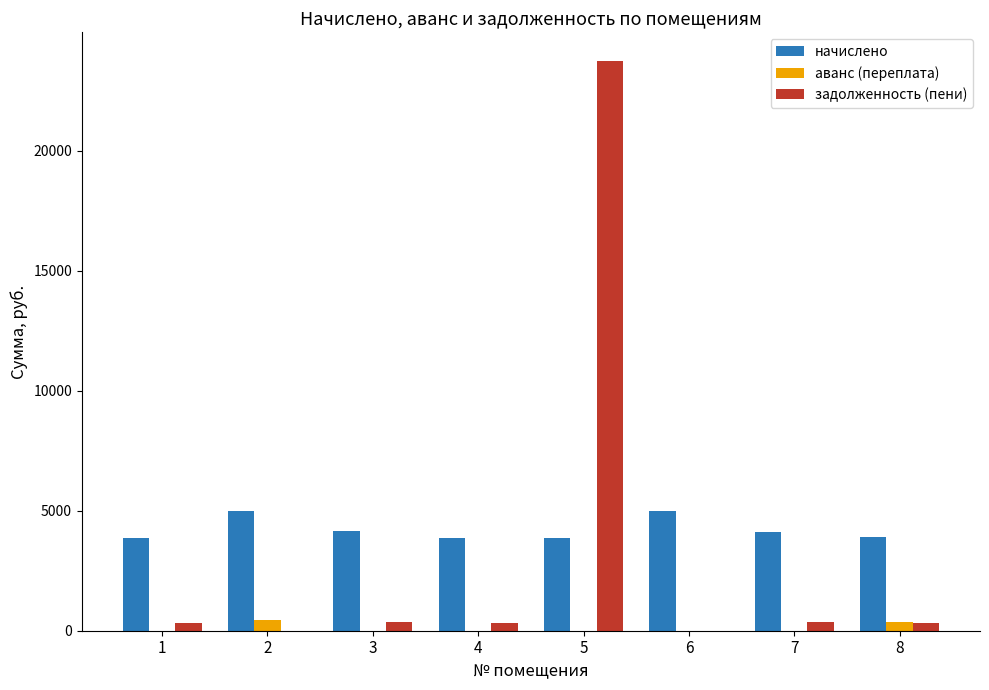

What is the total value across all series at 4?

4182.9